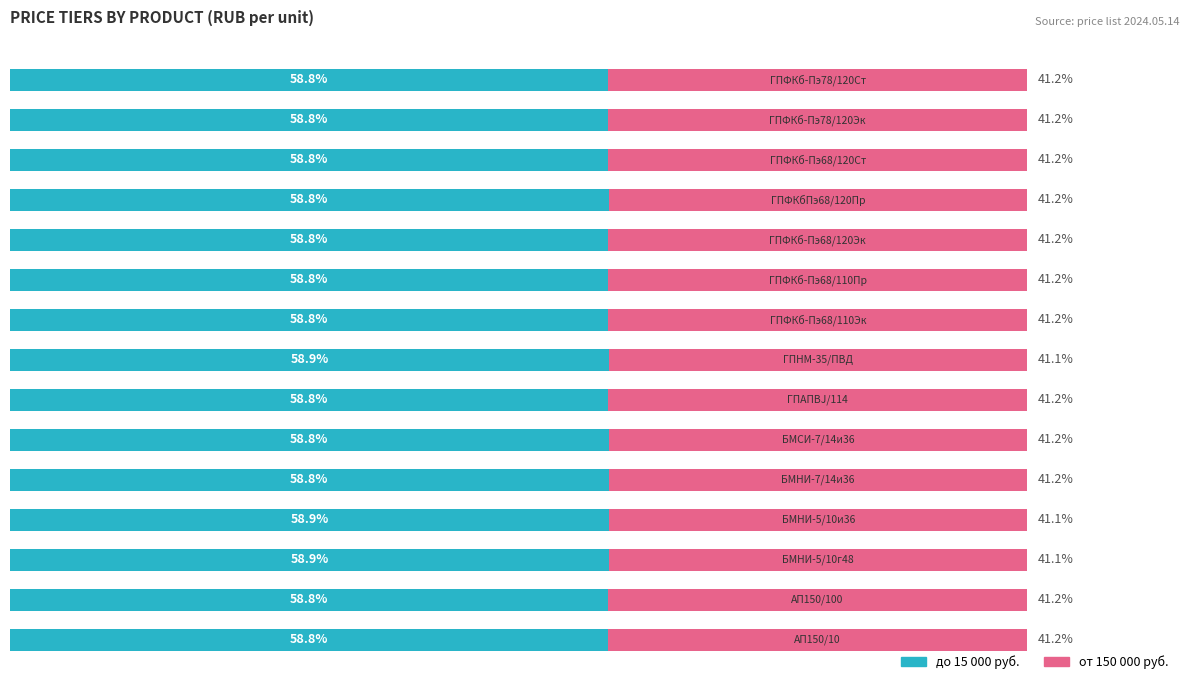

List the series in order of their overall mean, highest first.

до 15 000 руб., от 150 000 руб.